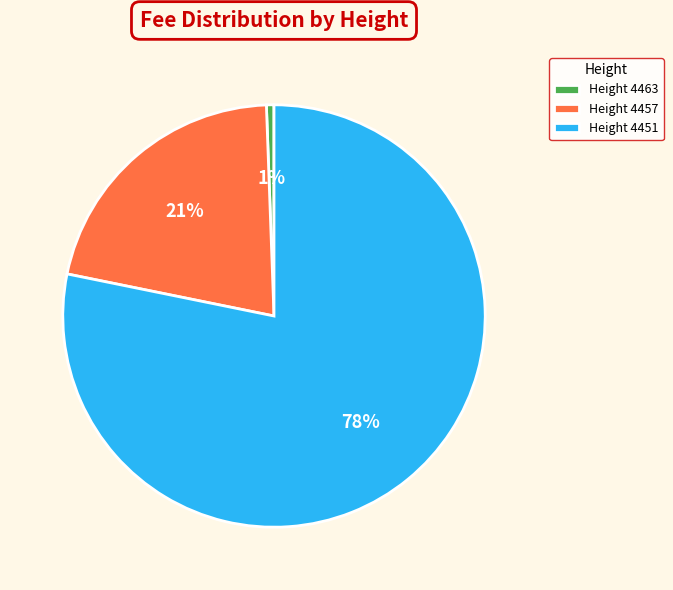

To the nearest percent, what percentage of the pie is Height 4457?

21%